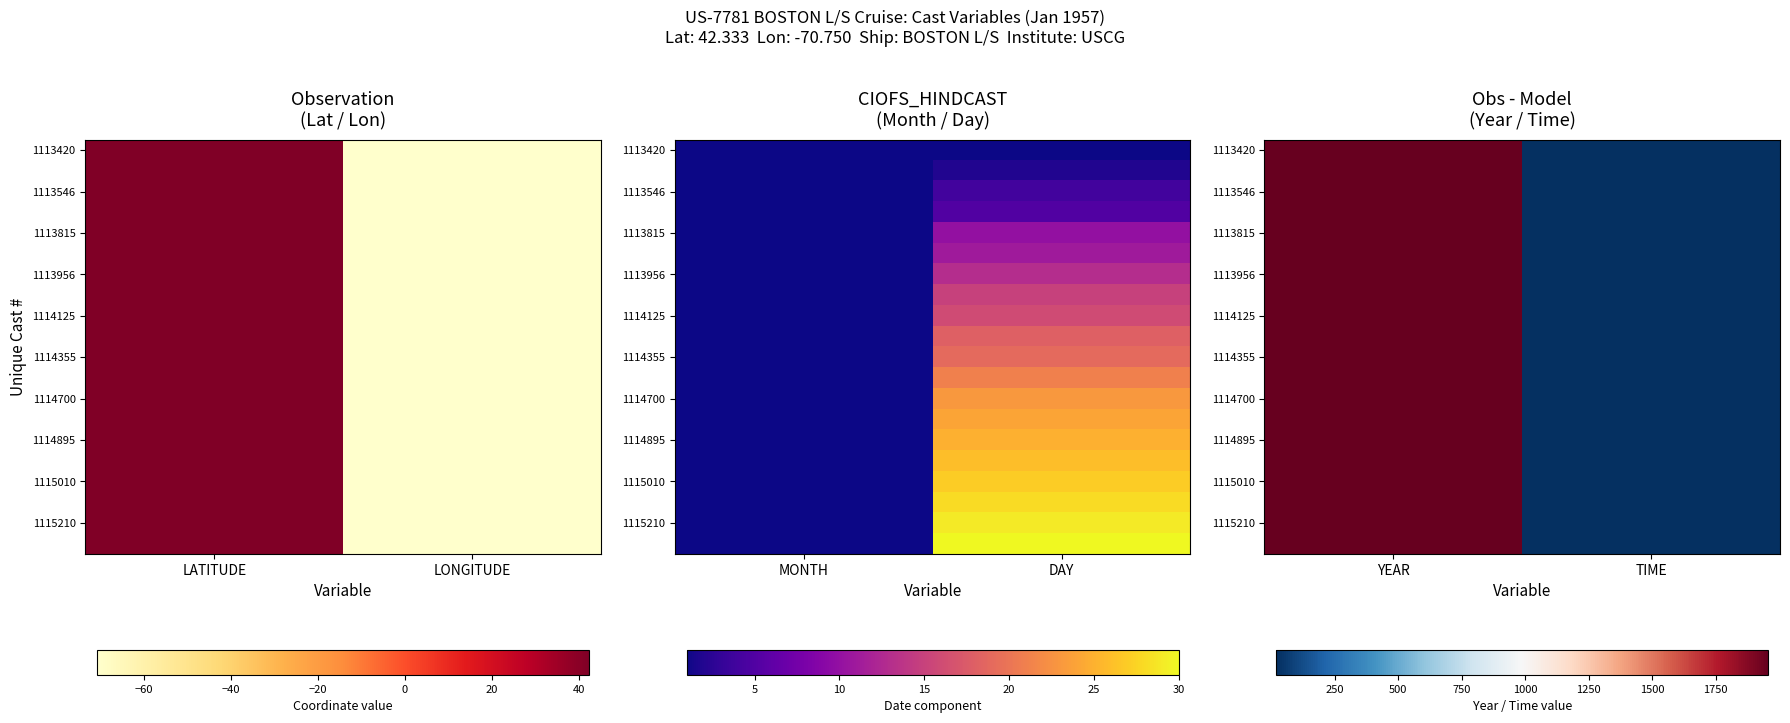

Between LATITUDE and LONGITUDE, which is larger?

LATITUDE